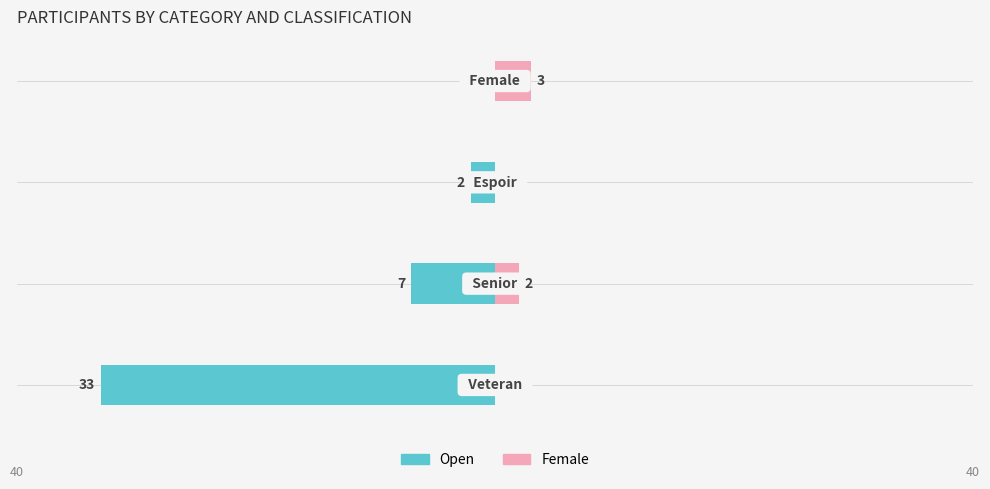

What is the highest value of the Female series?

3